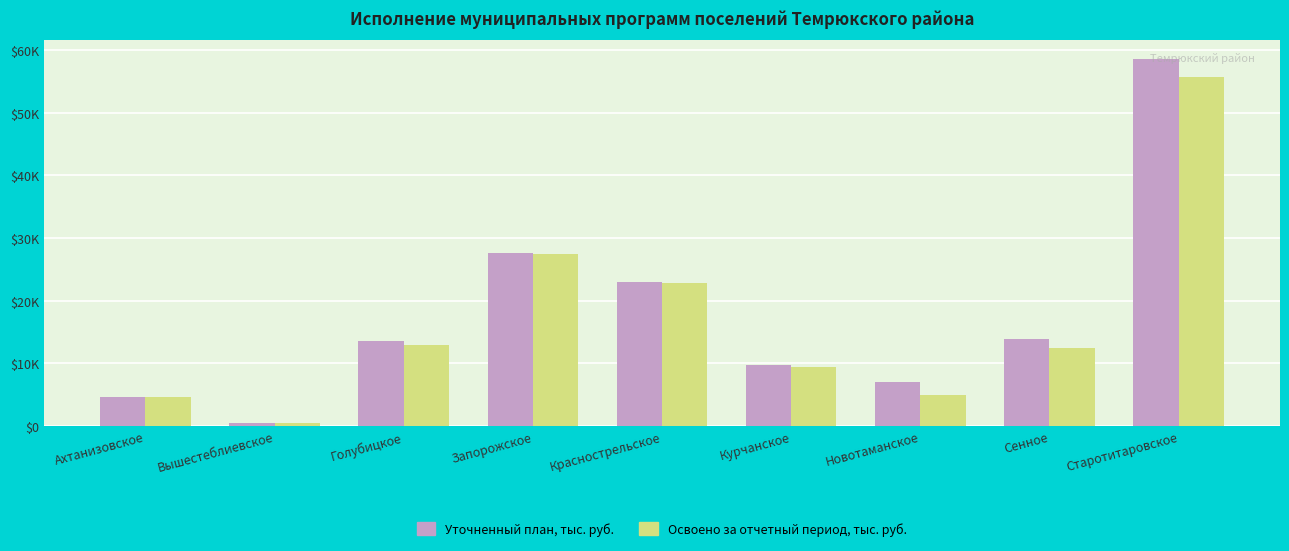

List the series in order of their overall mean, highest first.

Уточненный план, тыс. руб., Освоено за отчетный период, тыс. руб.